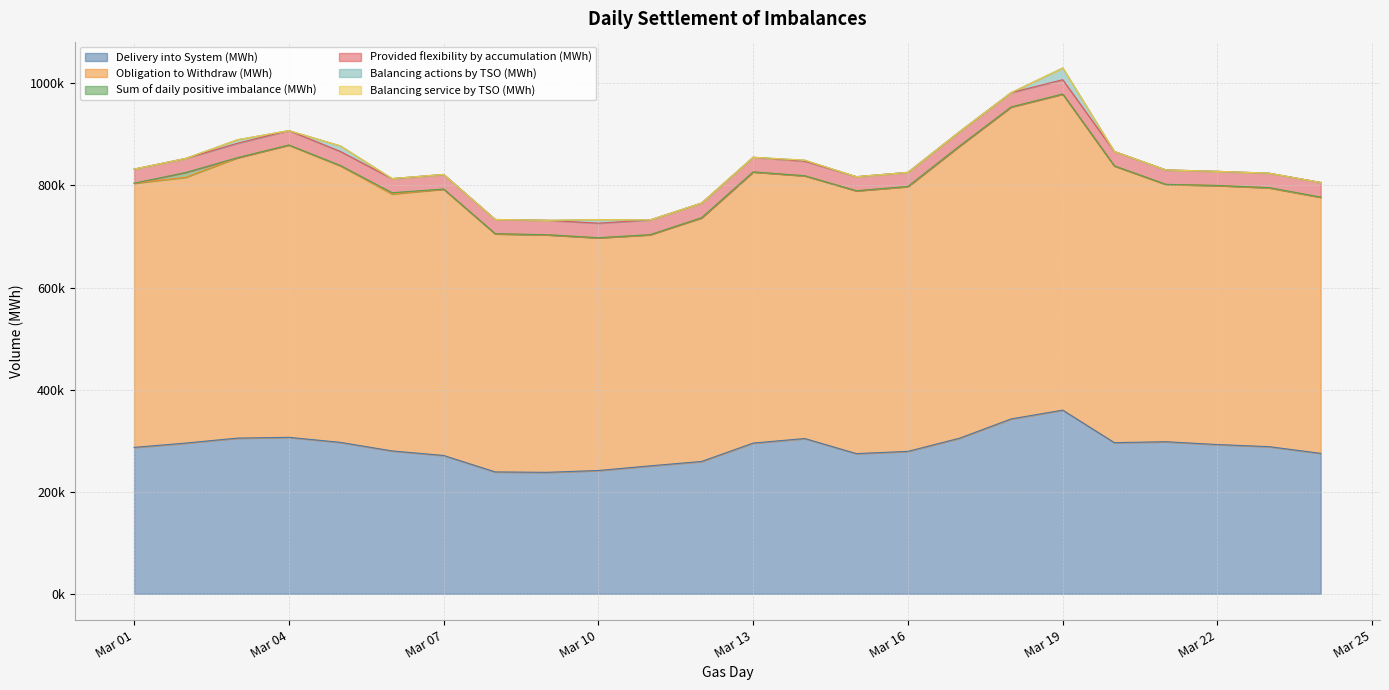

Reading right to left, extract all data points from this chart.

Delivery into System (MWh): 2025-03-24=275195.9	2025-03-23=288303.7	2025-03-22=292437.0	2025-03-21=297958.9	2025-03-20=296206.0	2025-03-19=359896.7	2025-03-18=342653.5	2025-03-17=304895.2	2025-03-16=279075.8	2025-03-15=274713.8	2025-03-14=304244.7	2025-03-13=295335.2	2025-03-12=259314.7	2025-03-11=250676.2	2025-03-10=241597.3	2025-03-09=238000.1	2025-03-08=238818.6	2025-03-07=271052.2	2025-03-06=279966.8	2025-03-05=296700.0	2025-03-04=306596.5	2025-03-03=305026.7	2025-03-02=295308.3	2025-03-01=286879.7
Obligation to Withdraw (MWh): 2025-03-24=501709.2	2025-03-23=507094.2	2025-03-22=507466.5	2025-03-21=504171.6	2025-03-20=542199.4	2025-03-19=619326.3	2025-03-18=611267.2	2025-03-17=572420.6	2025-03-16=518718.4	2025-03-15=514979.0	2025-03-14=514764.0	2025-03-13=531245.8	2025-03-12=477371.9	2025-03-11=452834.4	2025-03-10=455929.5	2025-03-09=465379.6	2025-03-08=466413.5	2025-03-07=521862.2	2025-03-06=503386.7	2025-03-05=541974.9	2025-03-04=572720.3	2025-03-03=549313.6	2025-03-02=520826.7	2025-03-01=517599.8
Sum of daily positive imbalance (MWh): 2025-03-24=331.1	2025-03-23=452.9	2025-03-22=180.2	2025-03-21=126.8	2025-03-20=57.9	2025-03-19=8.0	2025-03-18=13.9	2025-03-17=2.4	2025-03-16=424.2	2025-03-15=12.7	2025-03-14=81.4	2025-03-13=35.8	2025-03-12=127.7	2025-03-11=119.0	2025-03-10=135.7	2025-03-09=182.9	2025-03-08=292.5	2025-03-07=178.4	2025-03-06=2424.9	2025-03-05=370.9	2025-03-04=27.9	2025-03-03=53.1	2025-03-02=9317.2	2025-03-01=9.8
Provided flexibility by accumulation (MWh): 2025-03-24=28777.8	2025-03-23=28273.5	2025-03-22=27679.9	2025-03-21=28286.9	2025-03-20=28226.1	2025-03-19=28064.0	2025-03-18=28017.7	2025-03-17=28121.4	2025-03-16=27596.1	2025-03-15=27576.1	2025-03-14=28629.5	2025-03-13=28749.8	2025-03-12=28800.8	2025-03-11=28873.9	2025-03-10=28536.1	2025-03-09=28284.6	2025-03-08=27906.6	2025-03-07=28574.9	2025-03-06=27633.0	2025-03-05=27642.4	2025-03-04=28278.4	2025-03-03=28219.1	2025-03-02=27603.2	2025-03-01=27619.9
Balancing actions by TSO (MWh): 2025-03-24=0.0	2025-03-23=0.0	2025-03-22=0.0	2025-03-21=0.0	2025-03-20=0.0	2025-03-19=23000.0	2025-03-18=0.0	2025-03-17=0.0	2025-03-16=0.0	2025-03-15=0.0	2025-03-14=1900.0	2025-03-13=0.0	2025-03-12=0.0	2025-03-11=0.0	2025-03-10=7000.0	2025-03-09=0.0	2025-03-08=0.0	2025-03-07=0.0	2025-03-06=200.0	2025-03-05=10900.0	2025-03-04=0.0	2025-03-03=7000.0	2025-03-02=0.0	2025-03-01=0.0
Balancing service by TSO (MWh): 2025-03-24=0.0	2025-03-23=0.0	2025-03-22=0.0	2025-03-21=0.0	2025-03-20=0.0	2025-03-19=0.0	2025-03-18=0.0	2025-03-17=0.0	2025-03-16=0.0	2025-03-15=0.0	2025-03-14=0.0	2025-03-13=0.0	2025-03-12=0.0	2025-03-11=0.0	2025-03-10=0.0	2025-03-09=0.0	2025-03-08=0.0	2025-03-07=0.0	2025-03-06=0.0	2025-03-05=0.0	2025-03-04=0.0	2025-03-03=0.0	2025-03-02=0.0	2025-03-01=0.0